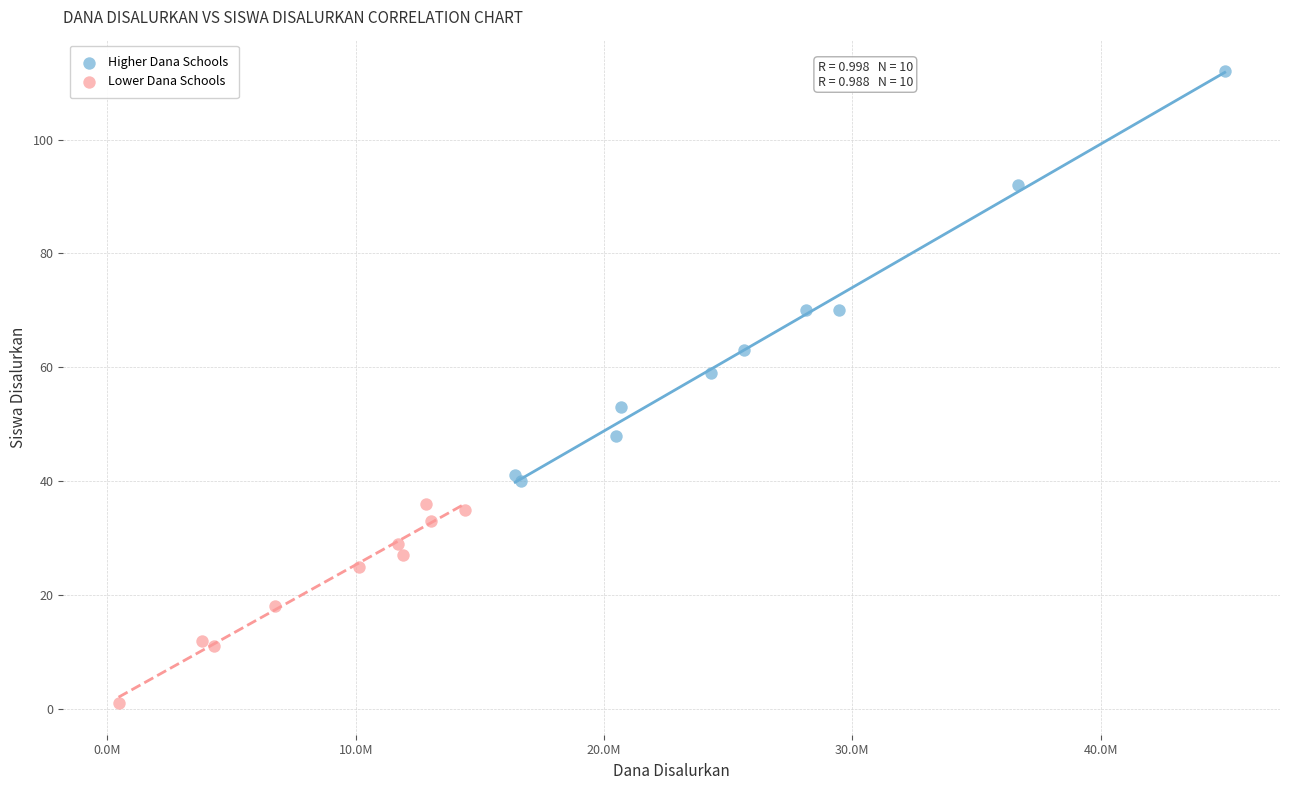

Which series contains the highest Y value?

Higher Dana Schools